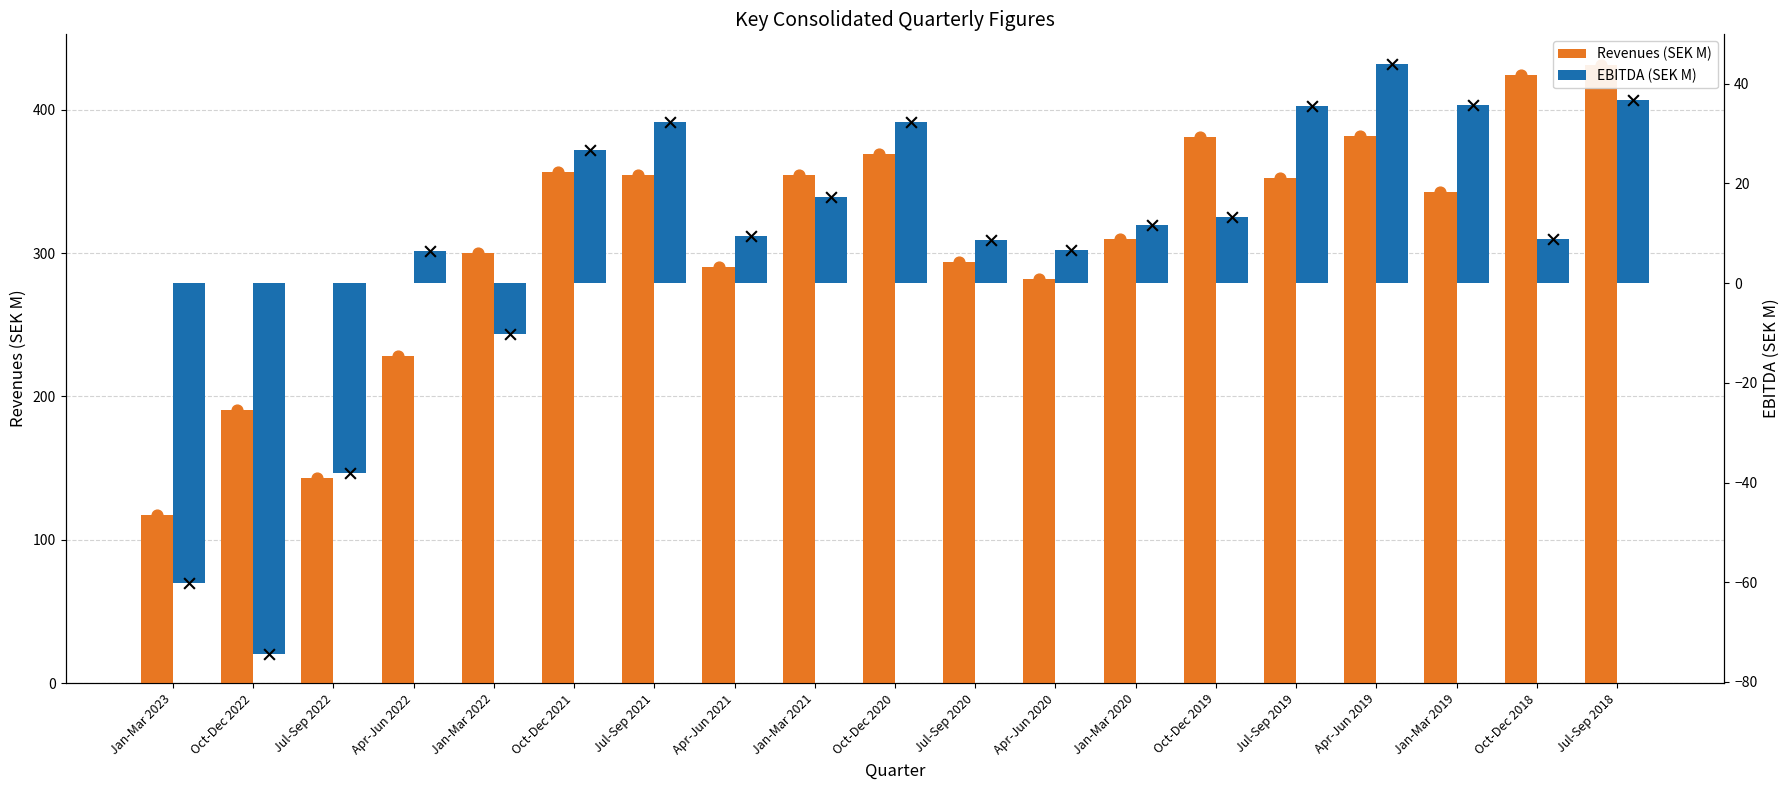

What are all the series names shown in the legend?

Revenues (SEK M), EBITDA (SEK M)